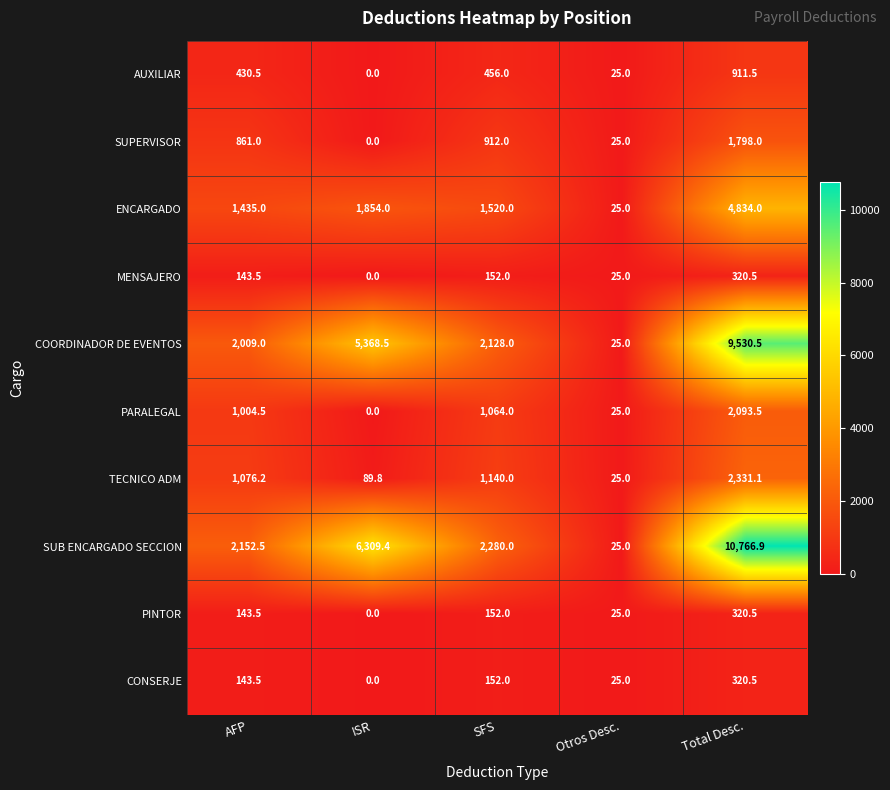

Which series has the largest range (max minus min)?

SUB ENCARGADO SECCION